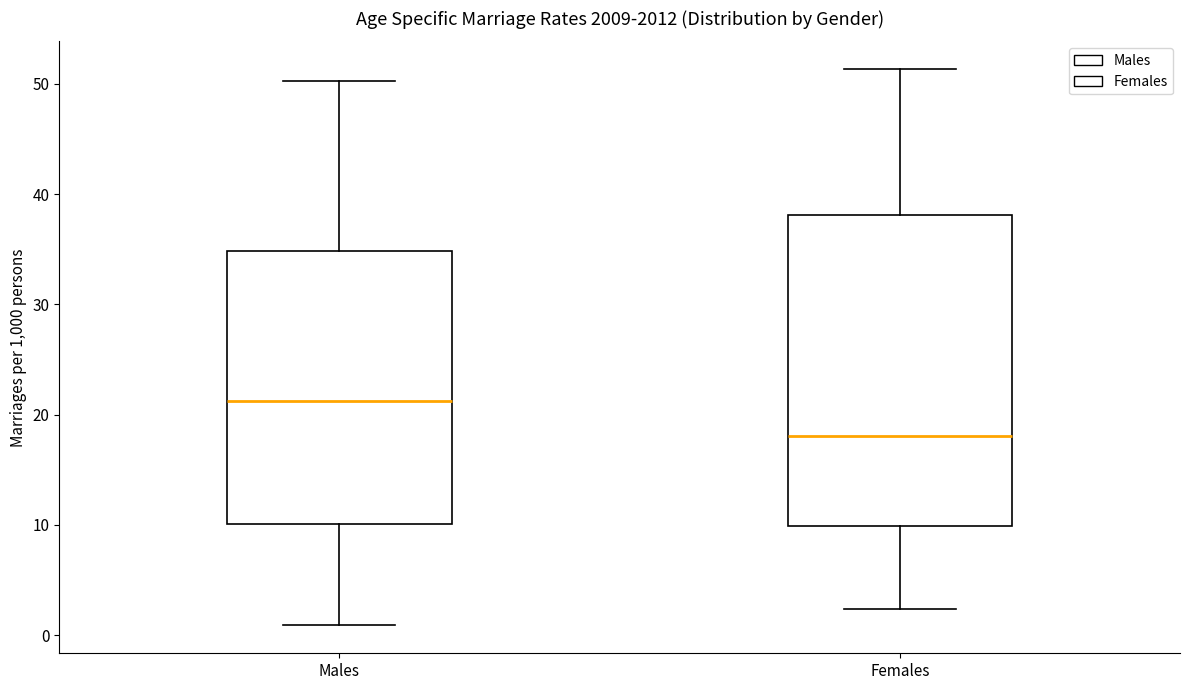

Reading left to right, transcribe this box plot: for each box, give where its median line is, the range the box spans, and where its two whiskers end, as read against the y-axis. The values are not printed on the chart, so give them approximately, as read against the axis.

Males: median 21, box 10 to 35, whiskers 1 to 50
Females: median 18, box 10 to 38, whiskers 2 to 51